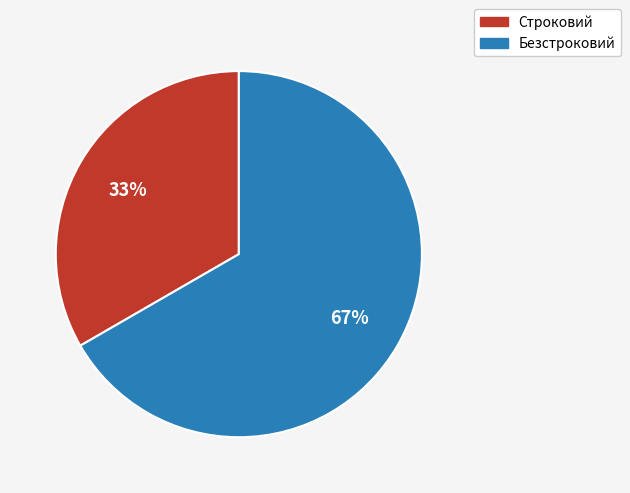

Which slice is the smallest?

Строковий